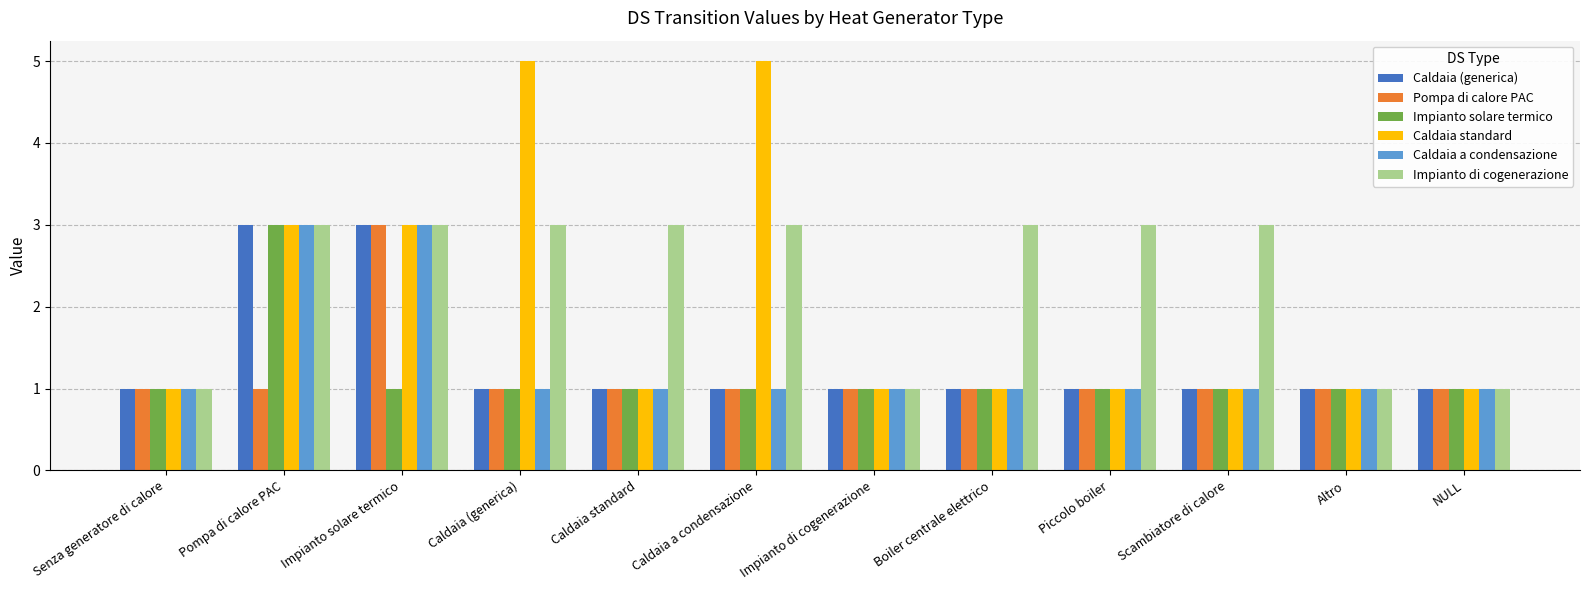

What are all the series names shown in the legend?

Caldaia (generica), Pompa di calore PAC, Impianto solare termico, Caldaia standard, Caldaia a condensazione, Impianto di cogenerazione